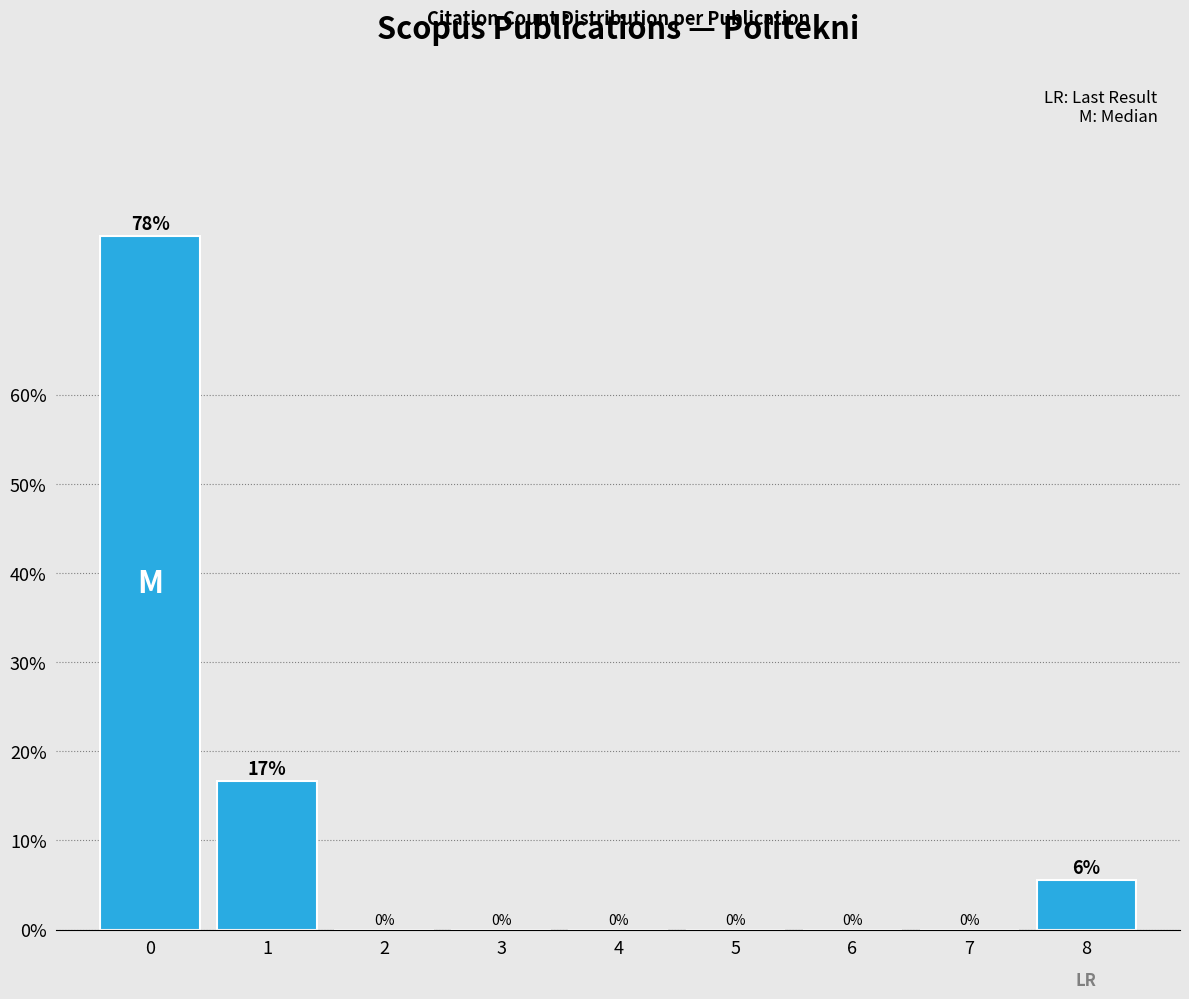

True or false: the data shows 16.7 at 1.

True